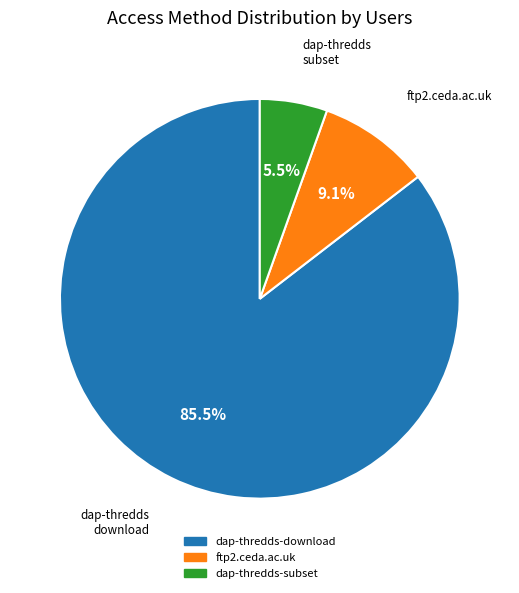

Rank the categories by value from highest to lowest.

dap-thredds-download, ftp2.ceda.ac.uk, dap-thredds-subset